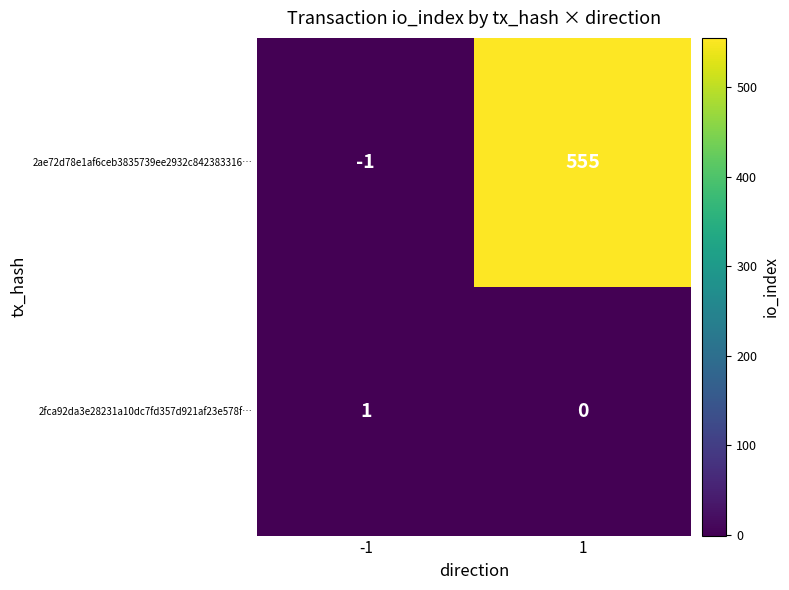

Which series has the largest total across all categories?

2ae72d78e1af6ceb3835739ee2932c842383316…